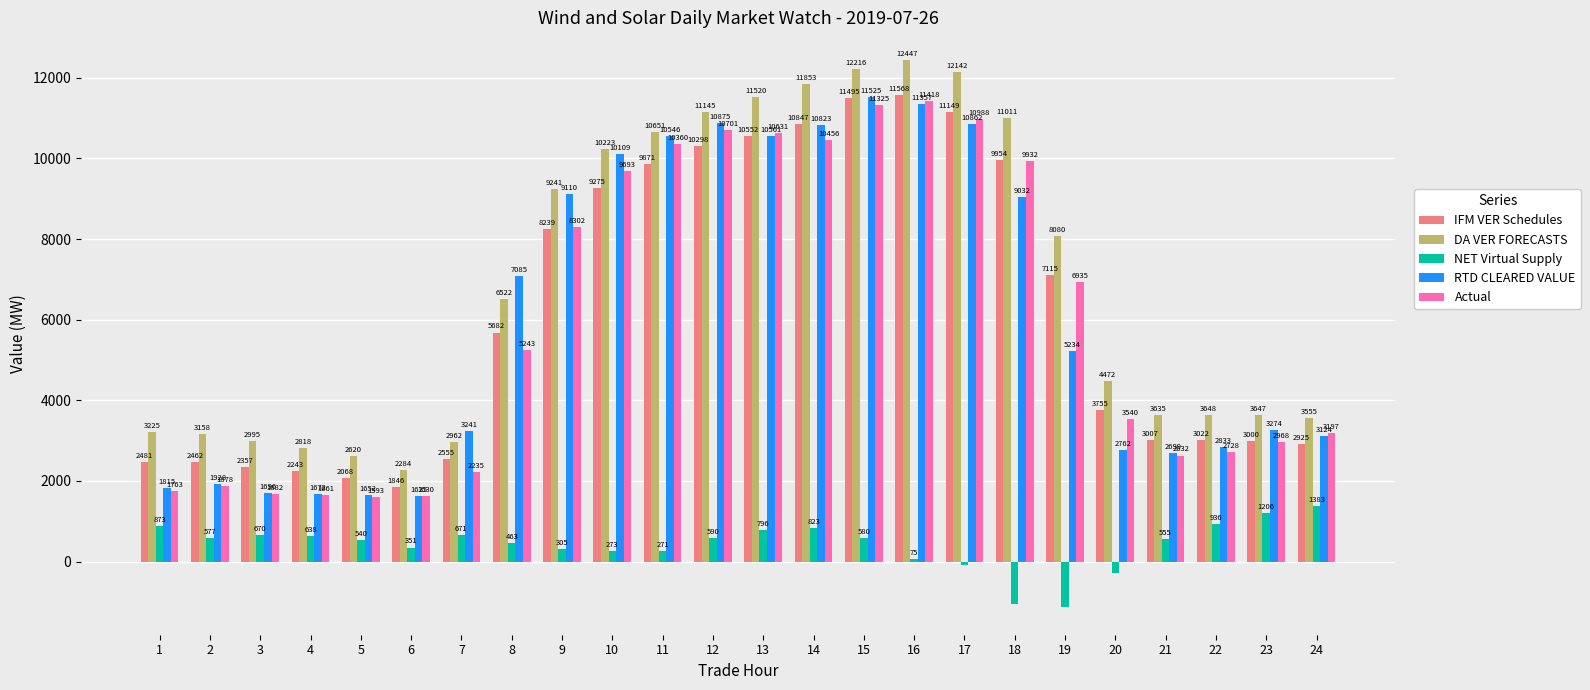

What is the highest value of the DA VER FORECASTS series?

12446.8